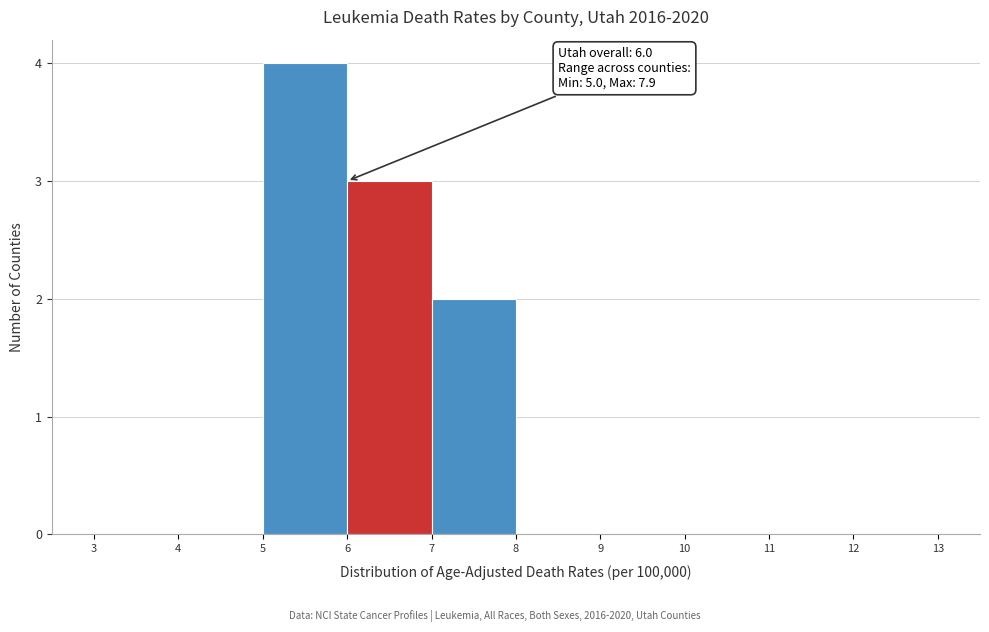

Over which range of the x-axis is the bar tallest?

5 to 6